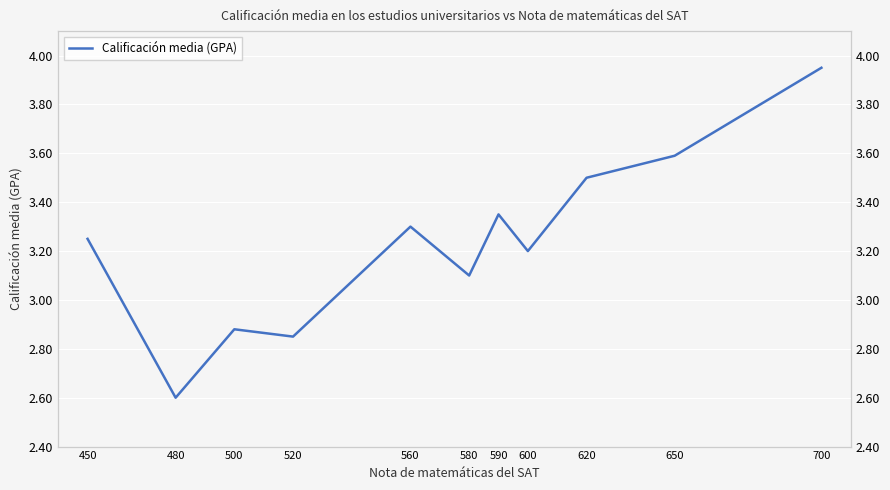

What is the difference between the maximum and minimum values?

1.4